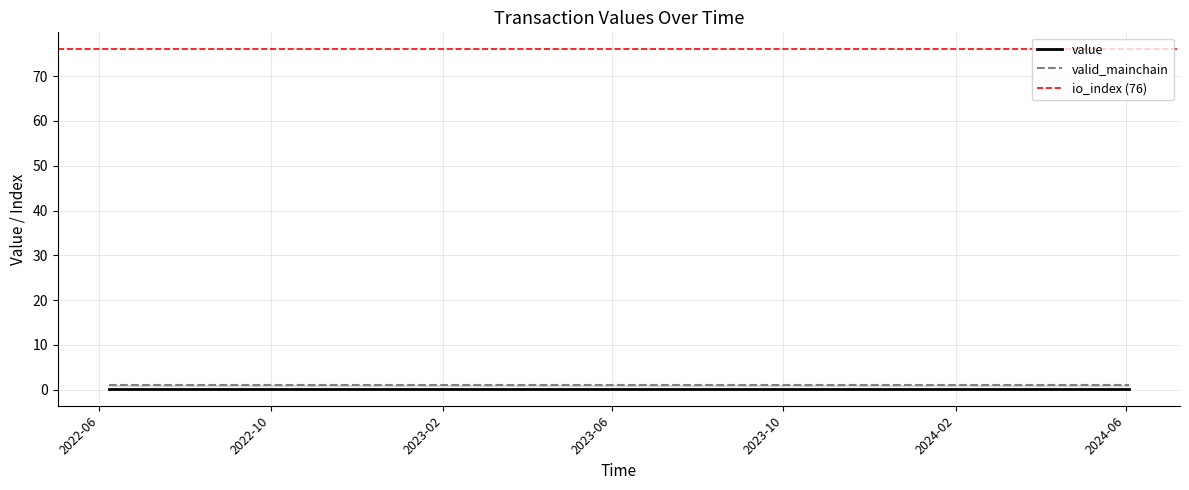

What is the lowest value of the io_index series?

76.0